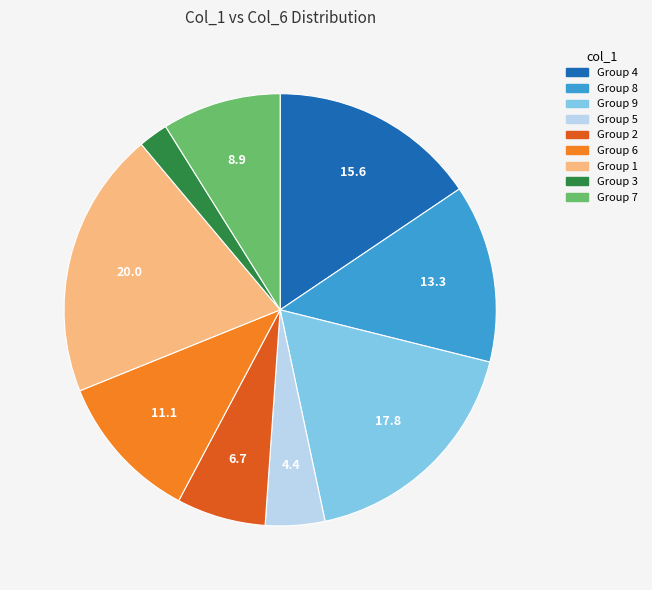

Is there a majority slice in this chart?

No